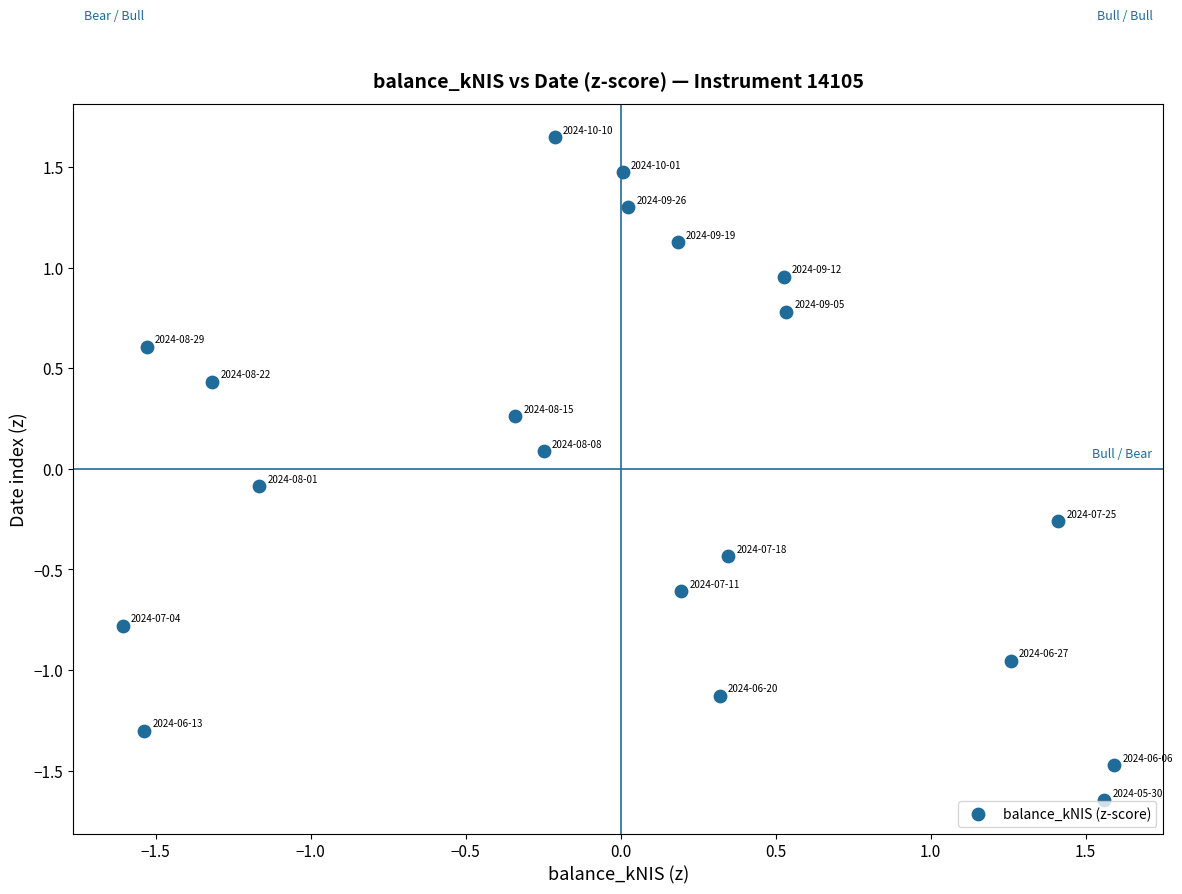

What is the range of X values (max minus min)?

3.2